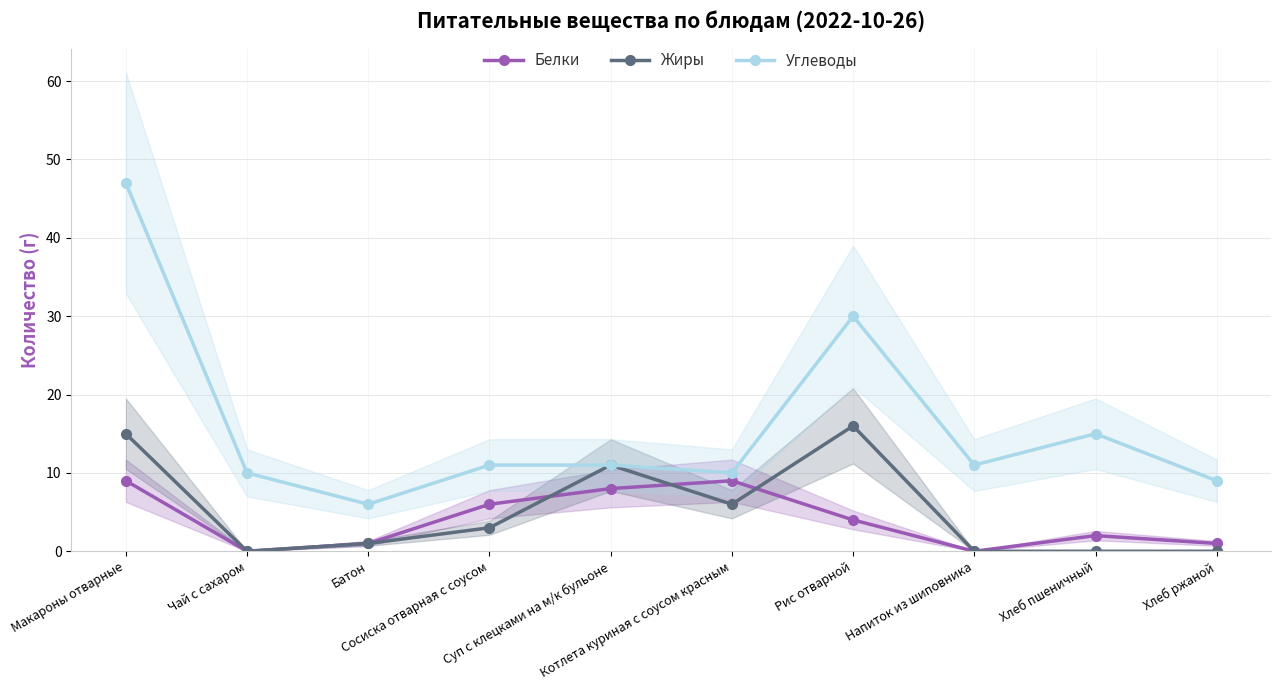

True or false: Белки and Жиры cross at least once.

True